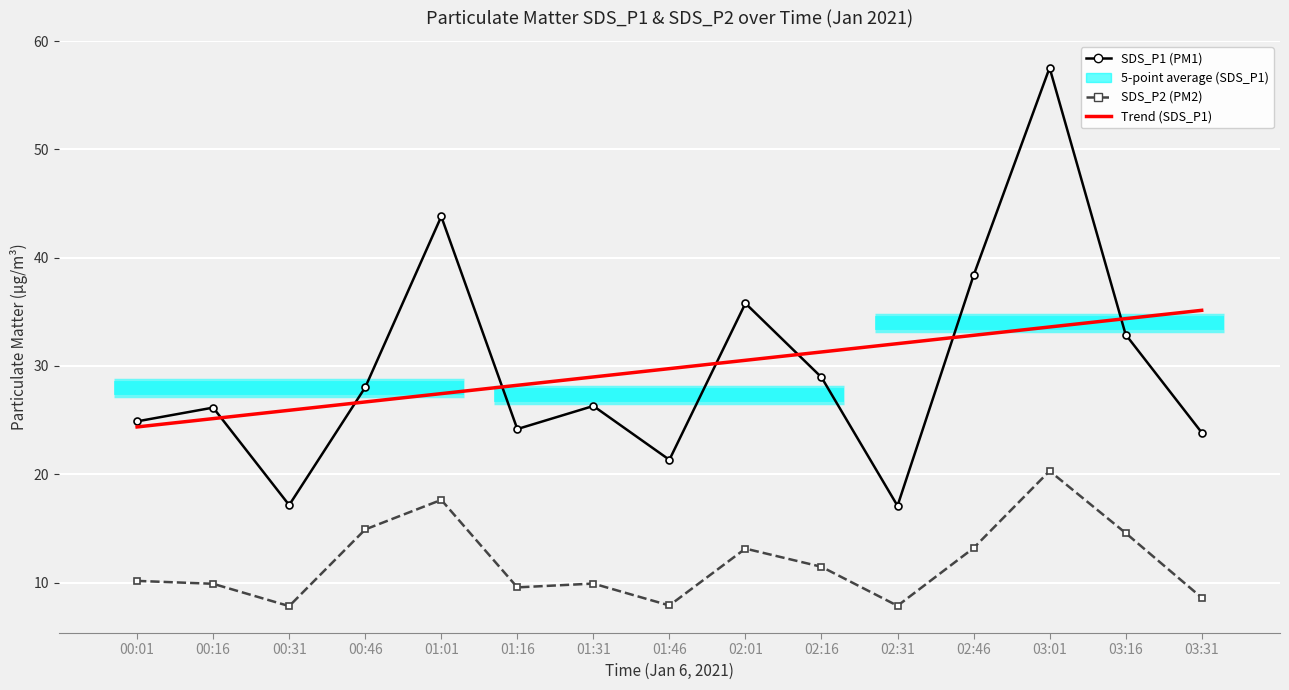

What is the difference between the highest and lowest values at 02:01?

22.6